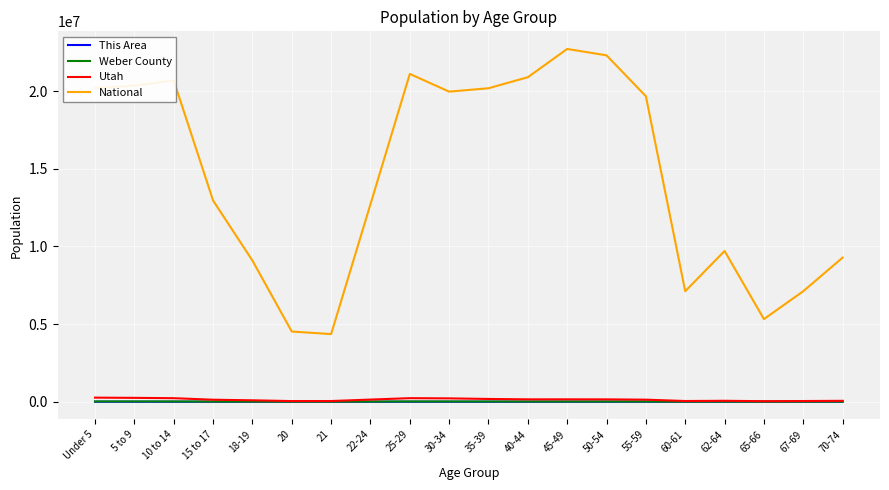

True or false: National and Weber County cross at least once.

False